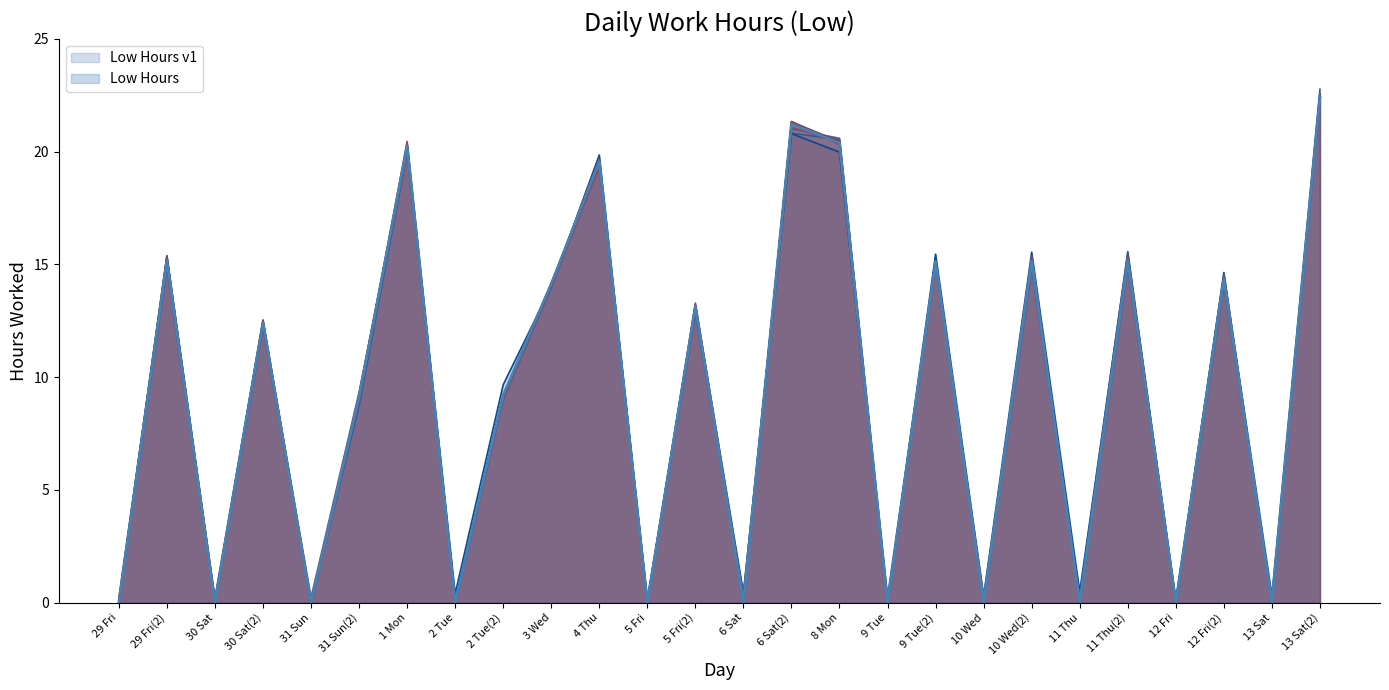

Reading left to right, what are all the values shown in this chart?

29 Fri=0.0	29 Fri(2)=15.2	30 Sat=0.0	30 Sat(2)=12.4	31 Sun=0.0	31 Sun(2)=9.1	1 Mon=20.2	2 Tue=0.0	2 Tue(2)=9.2	3 Wed=14.1	4 Thu=19.6	5 Fri=0.0	5 Fri(2)=13.1	6 Sat=0.0	6 Sat(2)=21.2	8 Mon=20.4	9 Tue=0.0	9 Tue(2)=15.1	10 Wed=0.0	10 Wed(2)=15.2	11 Thu=0.0	11 Thu(2)=15.2	12 Fri=0.0	12 Fri(2)=14.4	13 Sat=0.0	13 Sat(2)=22.4